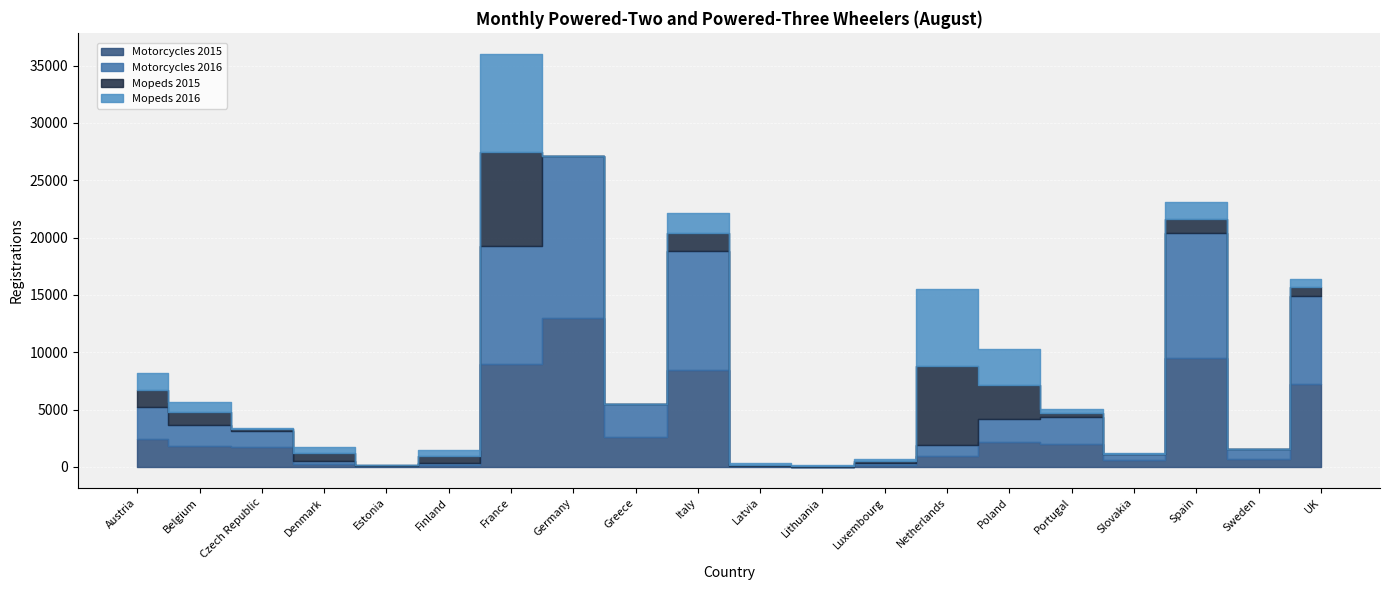

Reading right to left, list all the values displayed in this chart.

Motorcycles 2015: 7203	731	9489	596	1968	2173	971	172	18	44	8437	2591	13005	8943	203	43	233	1724	1816	2418
Motorcycles 2016: 7672	802	10887	524	2382	2022	949	152	17	50	10355	2905	14115	10342	182	37	260	1437	1860	2820
Mopeds 2015: 816	0	1238	47	320	2969	6924	208	82	106	1570	0	0	8158	550	57	739	122	1130	1466
Mopeds 2016: 668	0	1459	36	368	3101	6678	136	63	107	1760	0	0	8604	545	47	547	135	828	1494